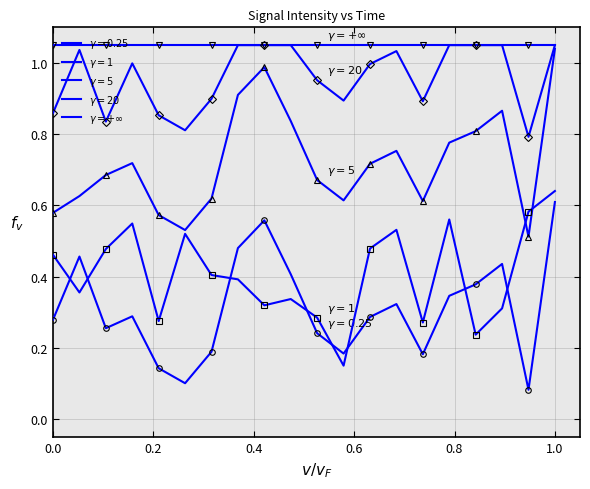

At which category is the sum across all series the highest?

1.0